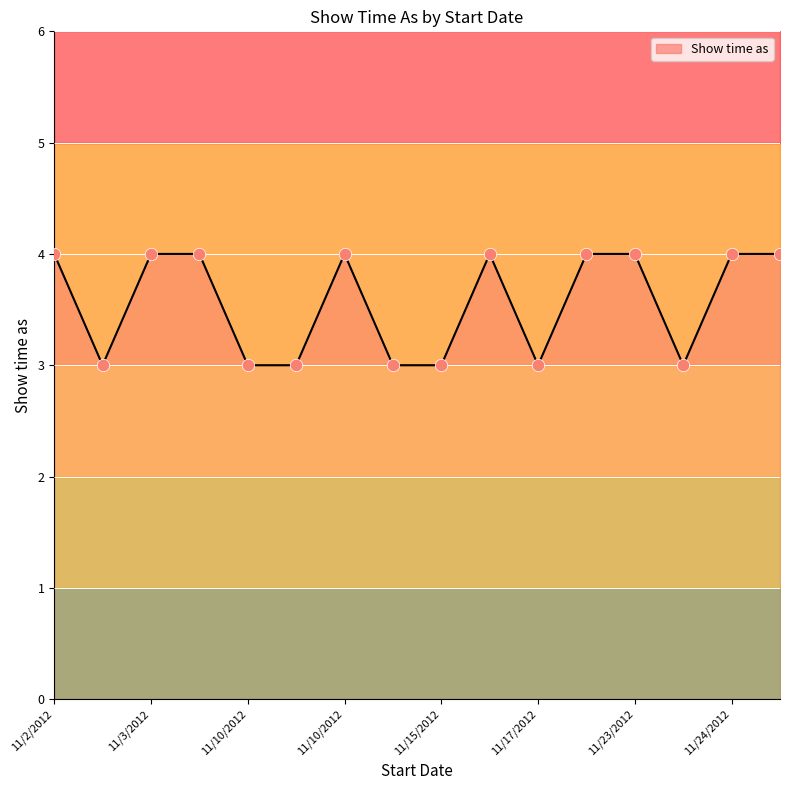

Which has a higher value, 11/10/2012 or 11/14/2012?

11/10/2012